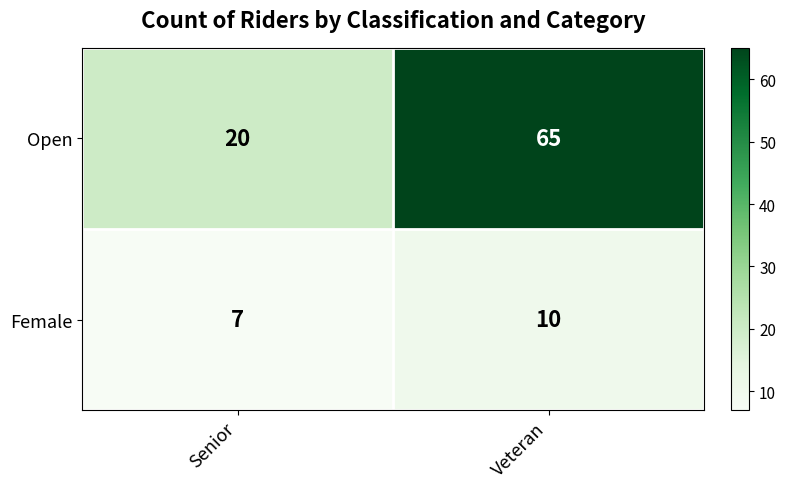

What is the sum of the Female values at Senior and Veteran?

17